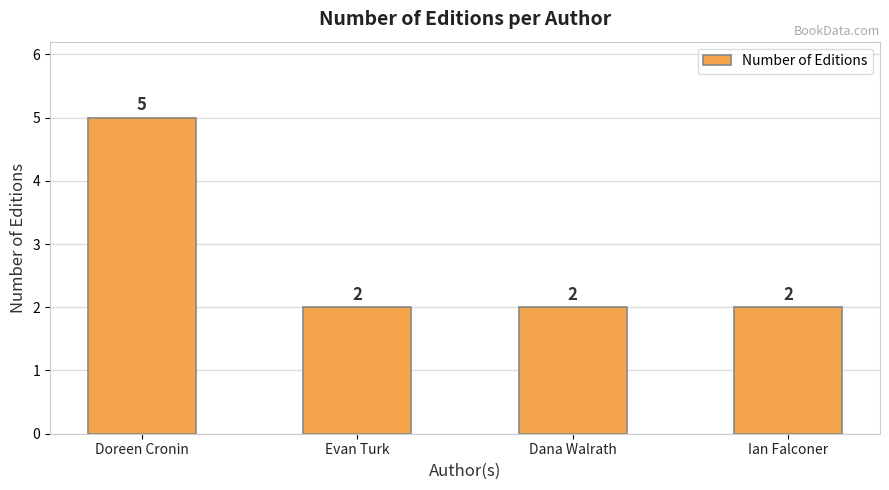

True or false: the data shows 3 at Evan Turk.

False